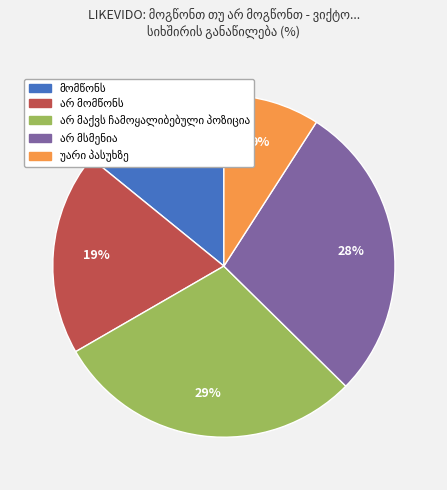

How many slices are in this pie chart?

5